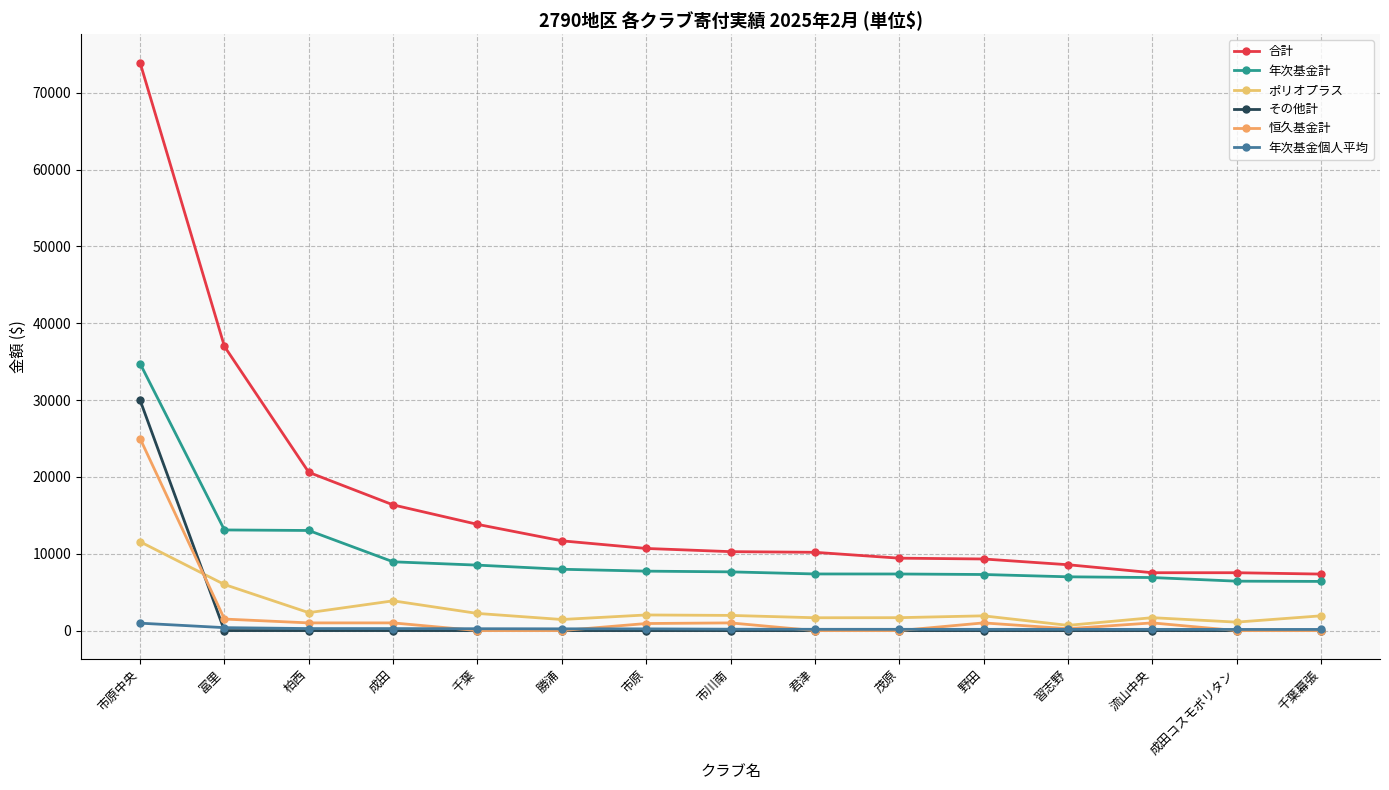

Reading left to right, transcribe all the data shown in this chart.

合計: 73935.0	36997.6	20600.0	16361.2	13825.7	11684.2	10690.9	10274.7	10190.0	9425.9	9320.0	8573.4	7532.5	7531.6	7355.3
年次基金計: 34765.9	13100.0	13029.8	8952.5	8519.8	7983.3	7738.1	7643.9	7370.9	7366.3	7300.0	7000.0	6904.2	6432.5	6400.0
ポリオプラス: 11564.1	6000.0	2331.4	3873.1	2231.7	1442.7	2033.8	1974.7	1670.2	1680.0	1920.0	679.6	1680.0	1100.0	1920.0
その他計: 30000.0	0.0	0.0	0.0	0.0	0.0	0.0	0.0	0.0	0.0	0.0	0.0	0.0	0.0	0.0
恒久基金計: 25000.0	1500.0	1000.0	1000.0	0.0	0.0	919.0	1000.0	0.0	0.0	1000.0	250.0	1000.0	0.0	0.0
年次基金個人平均: 965.7	382.2	263.1	259.3	241.3	228.1	223.4	180.3	166.7	163.8	160.8	160.0	158.3	150.0	150.0